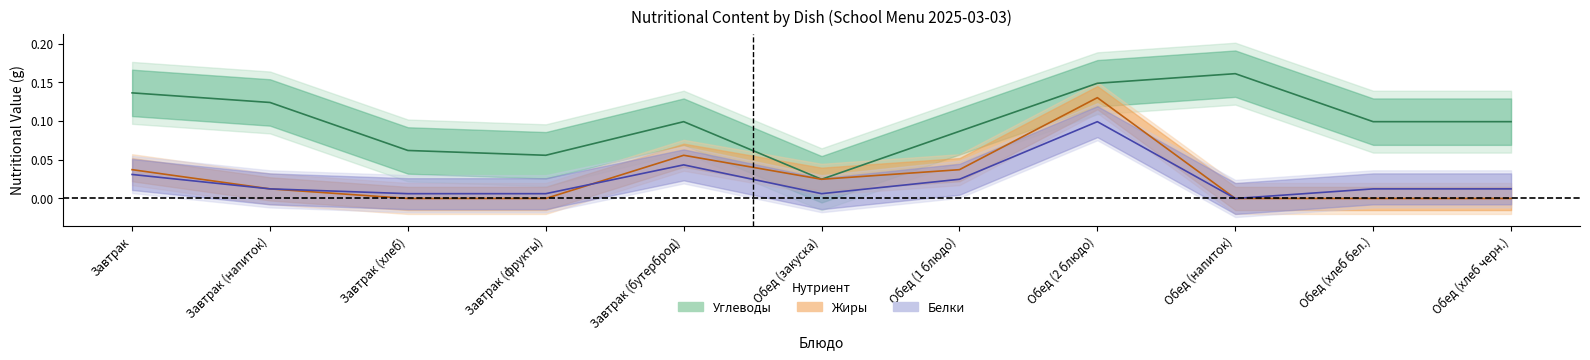

Is the value of Углеводы at Обед (закуска) greater than the value of Белки at Обед (2 блюдо)?

No